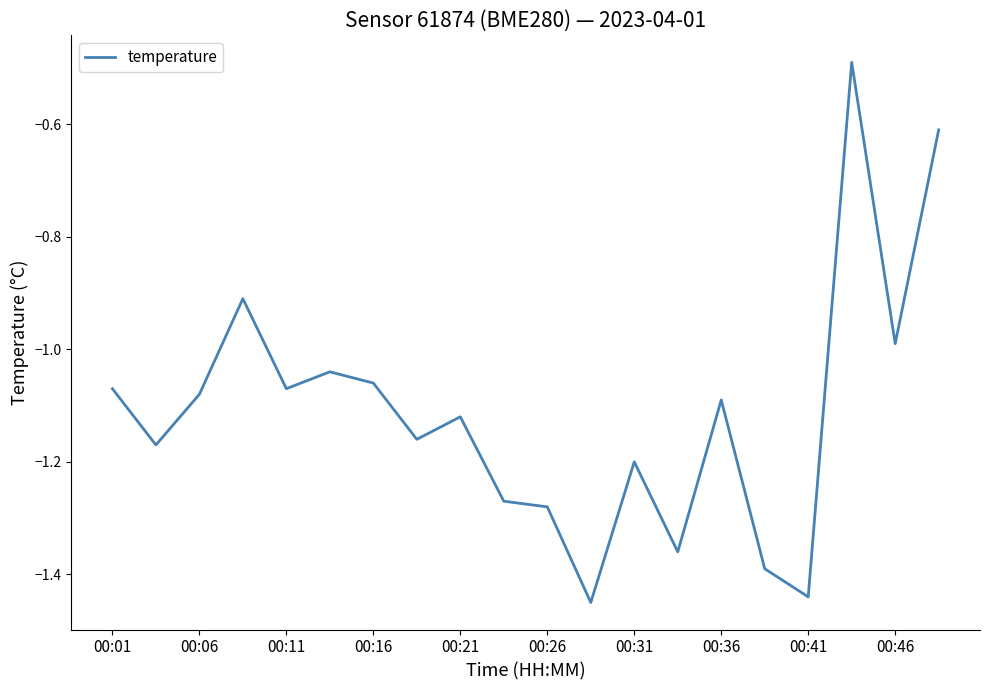

Between 00:46 and 00:01, which is larger?

00:46